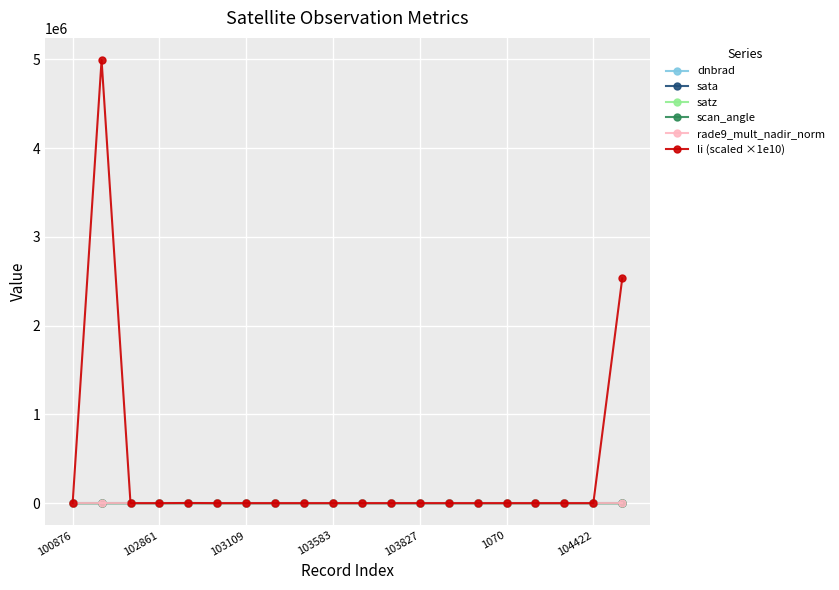

Which series has the widest spread of values?

li (scaled ×1e10)